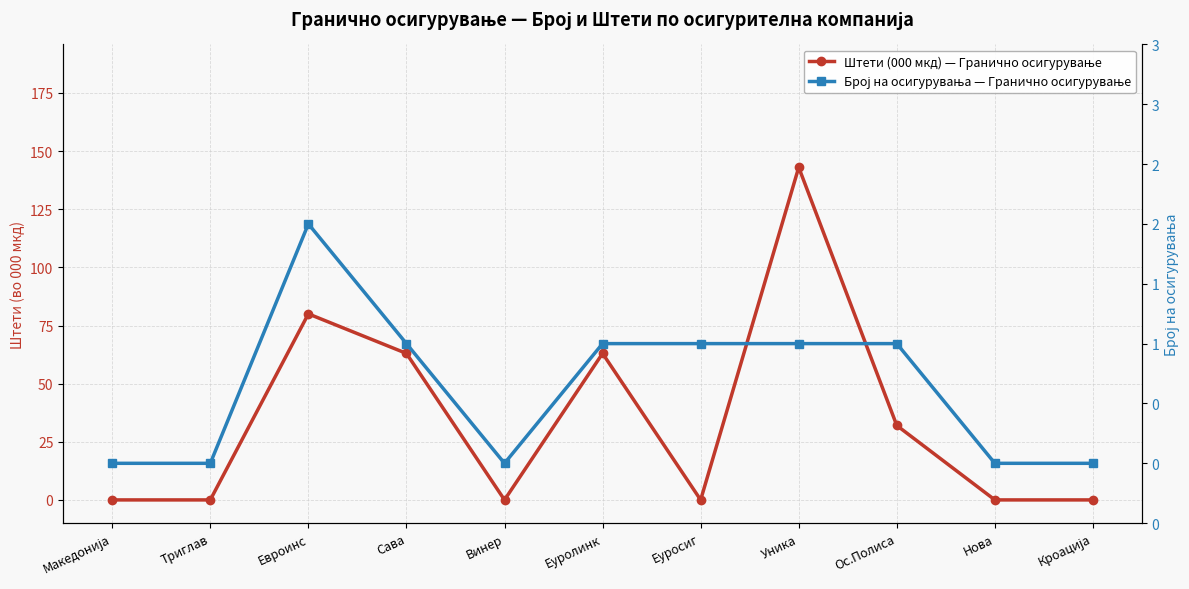

At which category does Штети (000 мкд) — Гранично осигурување reach its first local peak?

Евроинс